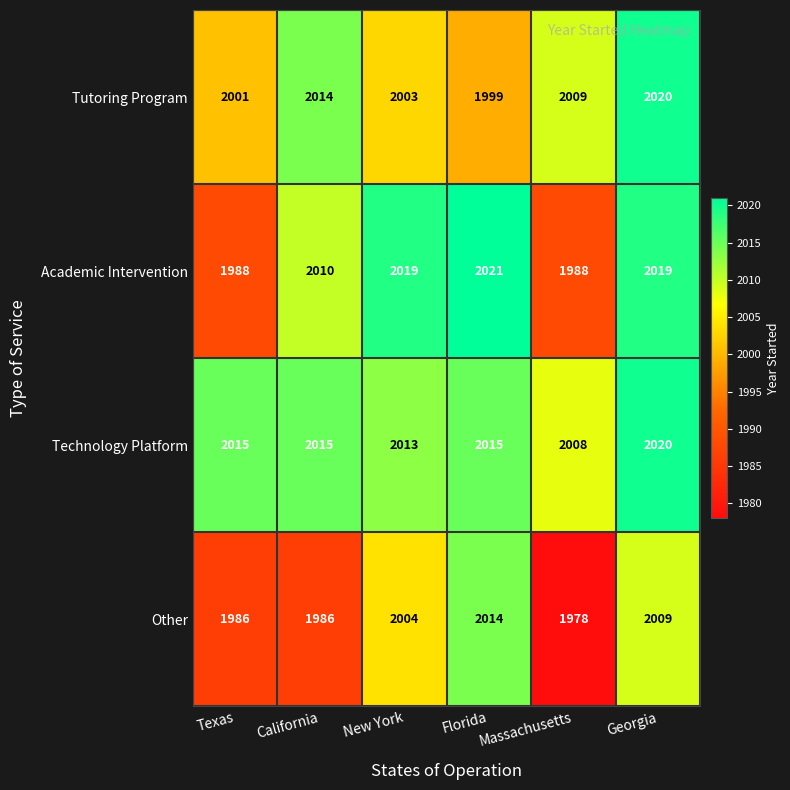

What is the sum of all Tutoring Program values?

12046